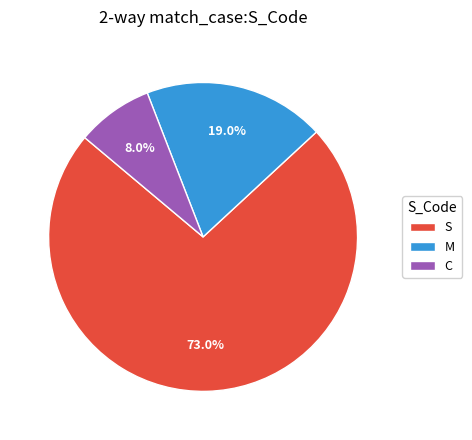

What is the total percentage of M and S?

92.0%